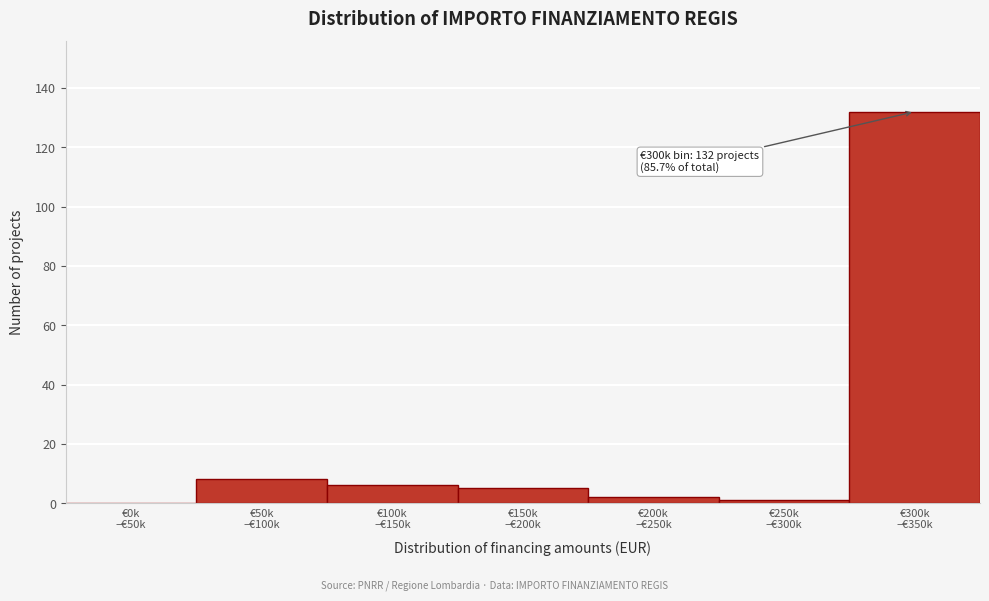

What is the greatest value displayed?

132